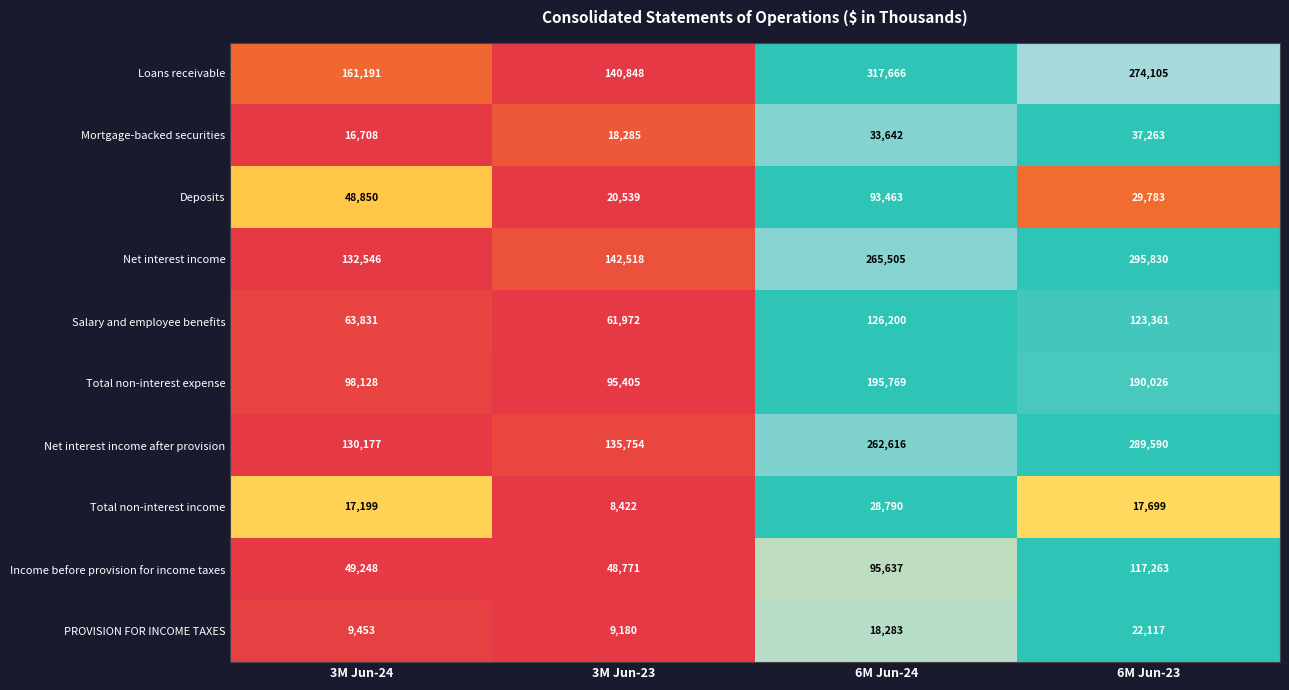

What is the difference between the Salary and employee benefits values at 6M Jun-23 and 3M Jun-24?

59530